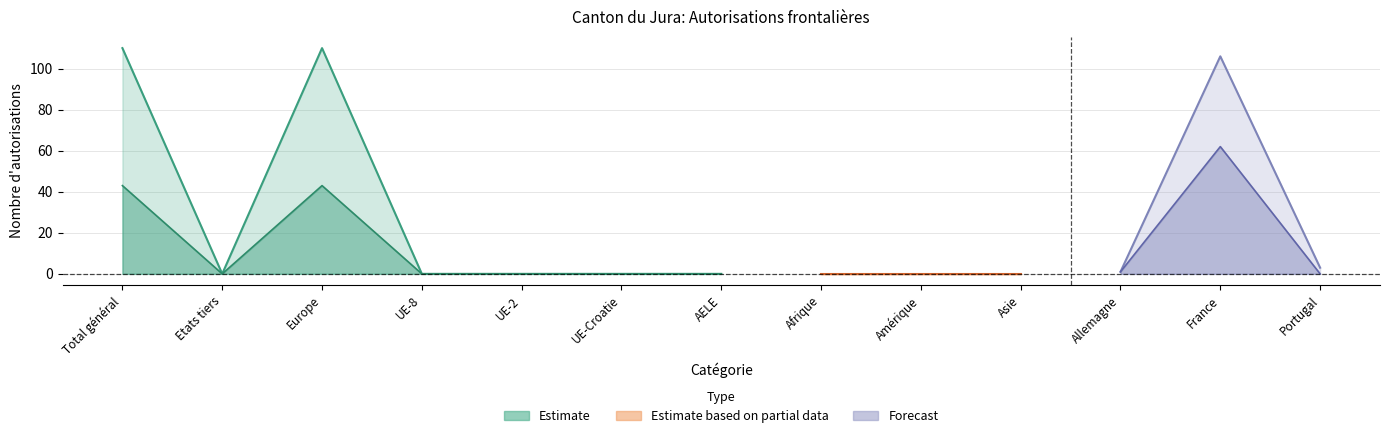

What is the value of the Hommes point at the 1st from the left?

67